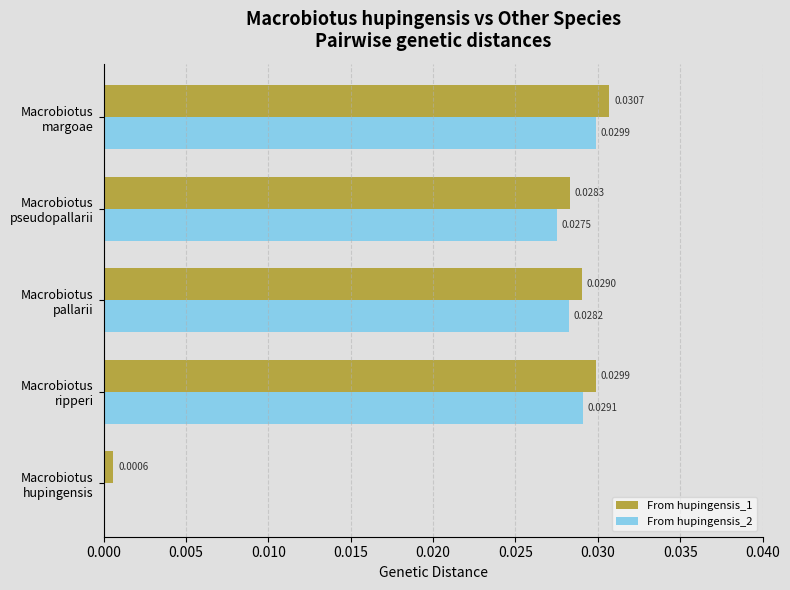

Which series has the largest total across all categories?

From hupingensis_1